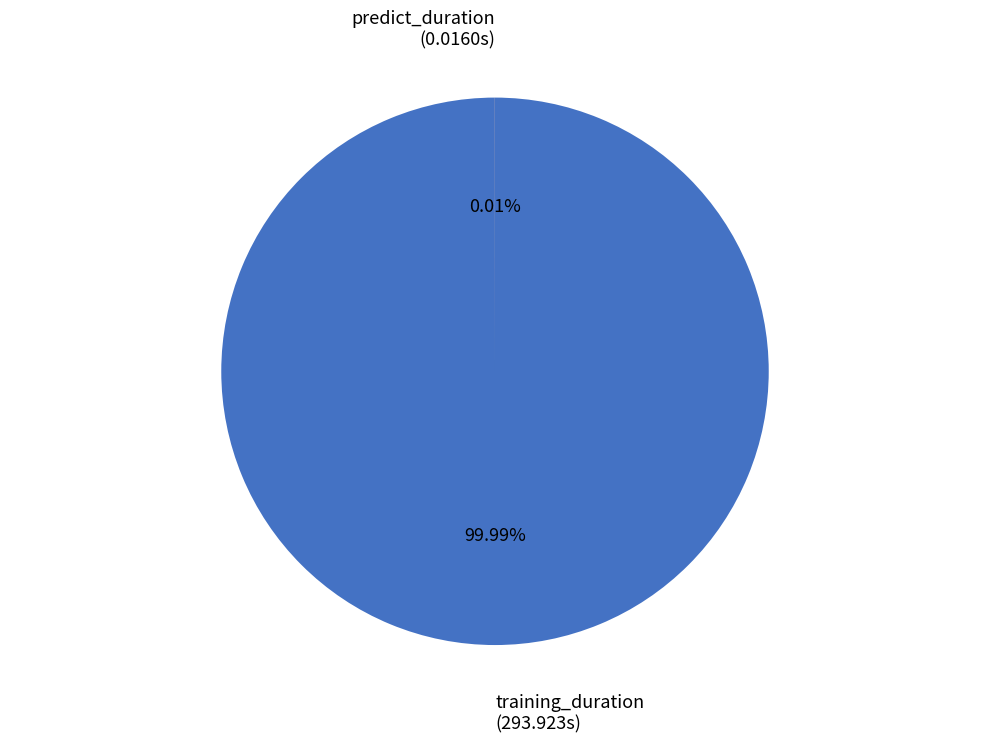

To the nearest percent, what is the combined percentage of training_duration and predict_duration?

100%